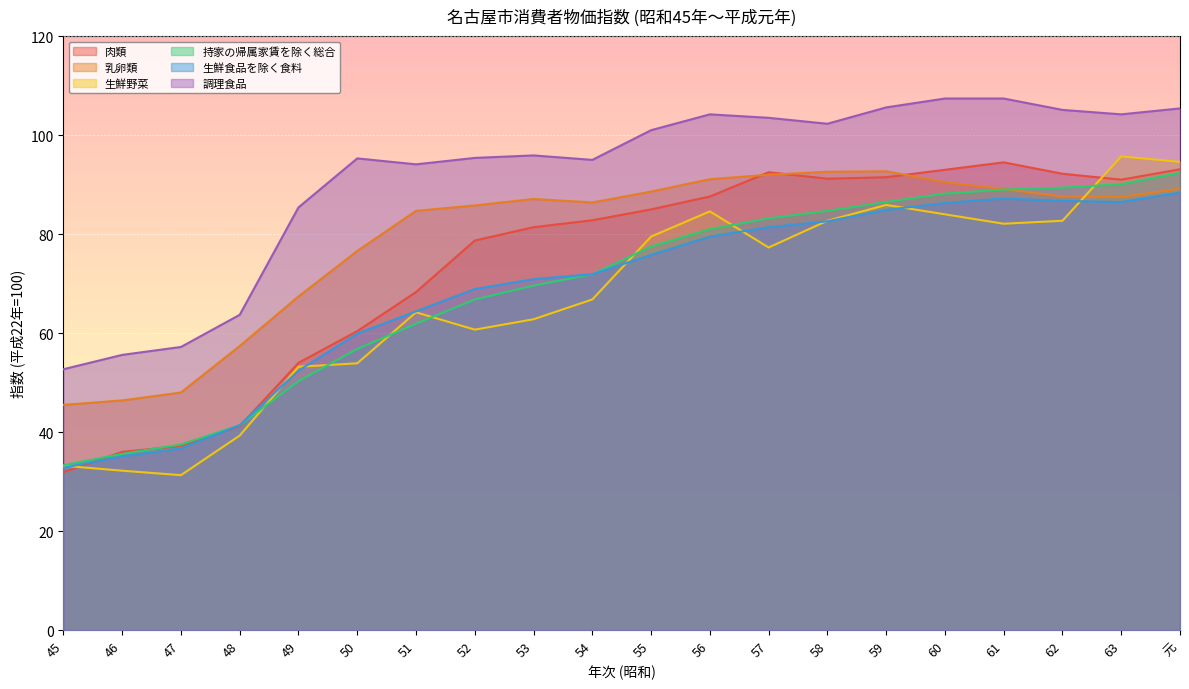

True or false: 調理食品 and 生鮮食品を除く食料 intersect in this chart.

False